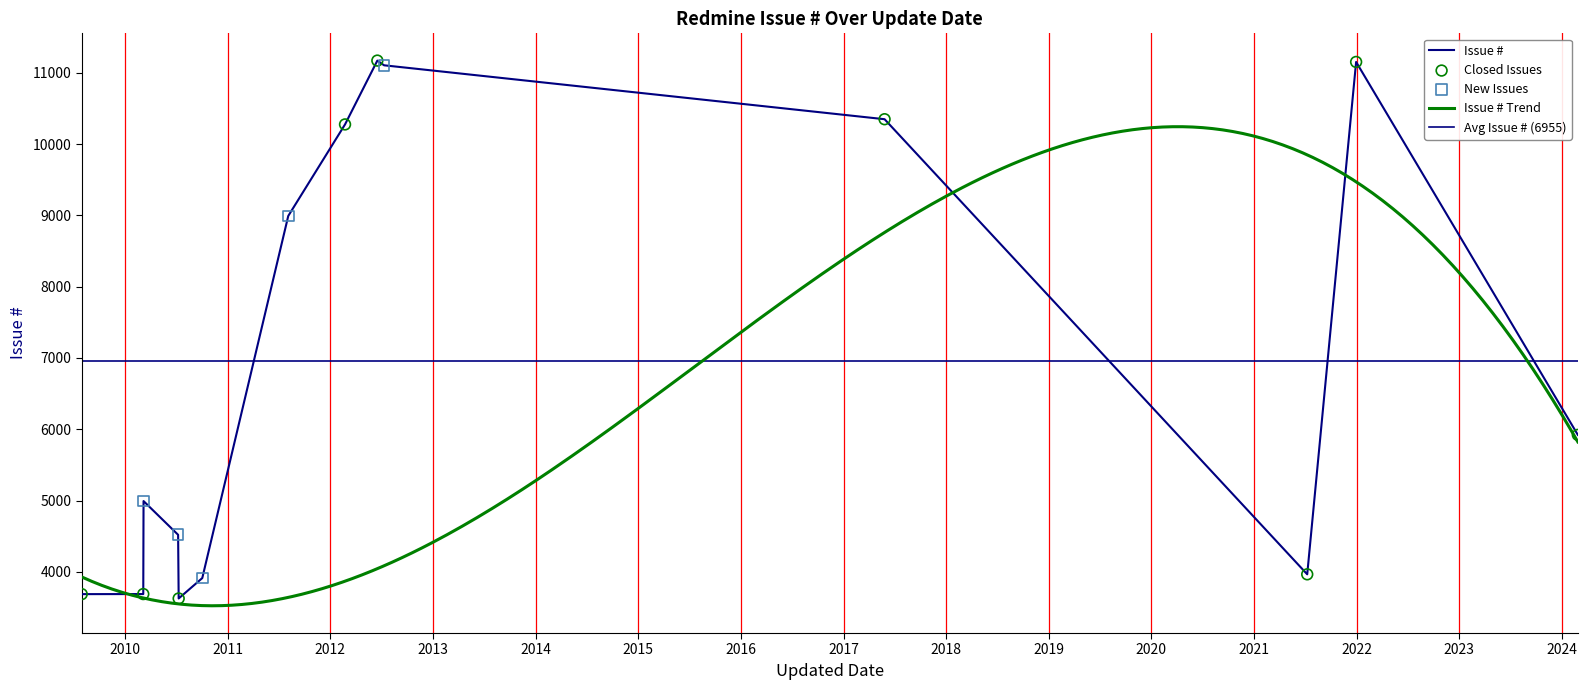

What is the ratio of the value at 2024-02-27 to the value at 2009-07-31?

1.6